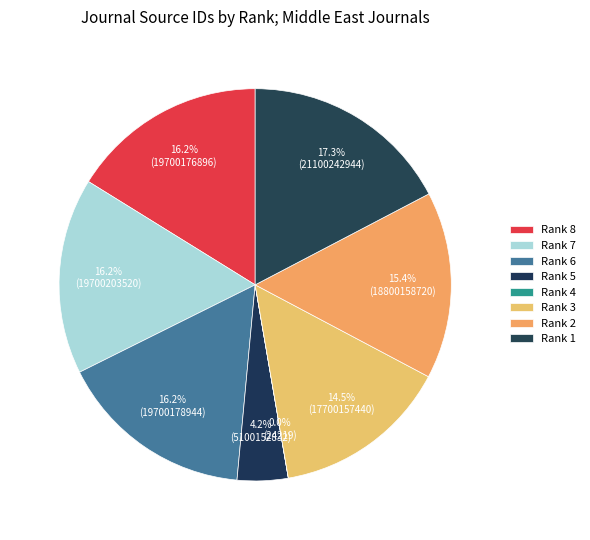

How many segments does this pie chart have?

8